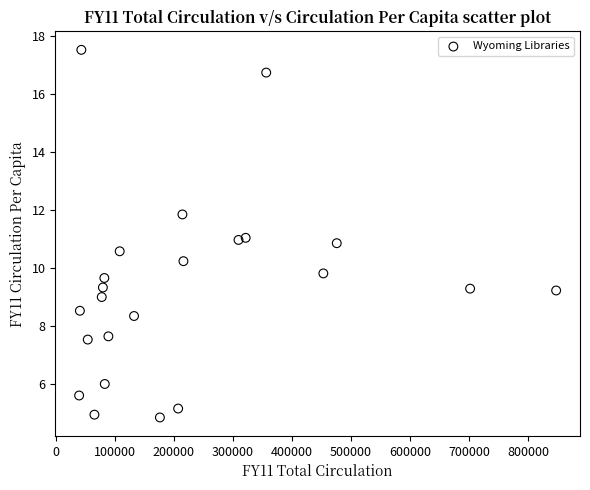

What is the range of Y values (max minus min)?

12.7